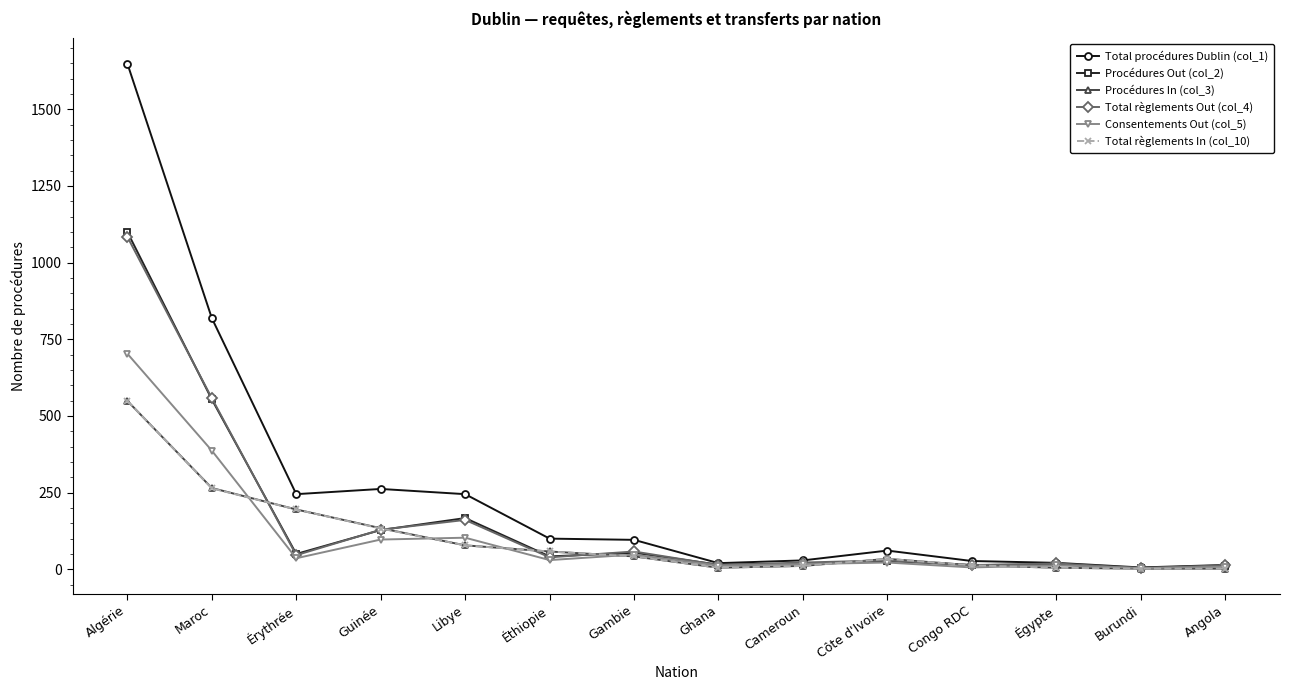

The value of Procédures Out (col_2) at Algérie is 279. True or false?

False